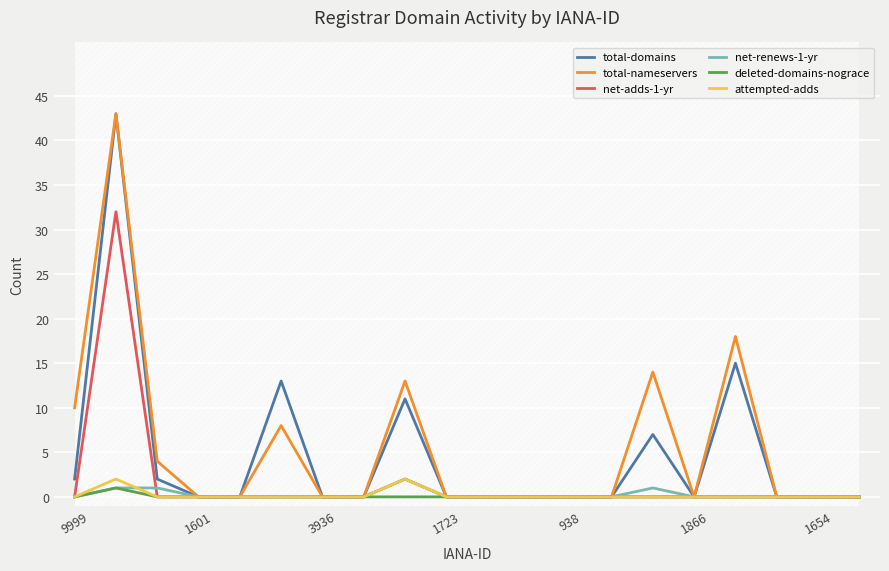

Rank the series at 16 from highest to lowest value.

total-nameservers, total-domains, net-adds-1-yr, net-renews-1-yr, deleted-domains-nograce, attempted-adds